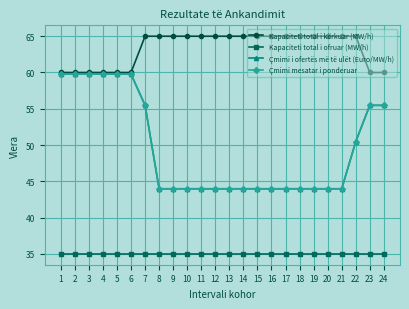

True or false: Kapaciteti total i kërkuar (MW/h) and Çmimi i ofertës më të ulët (Euro/MW/h) cross at least once.

False